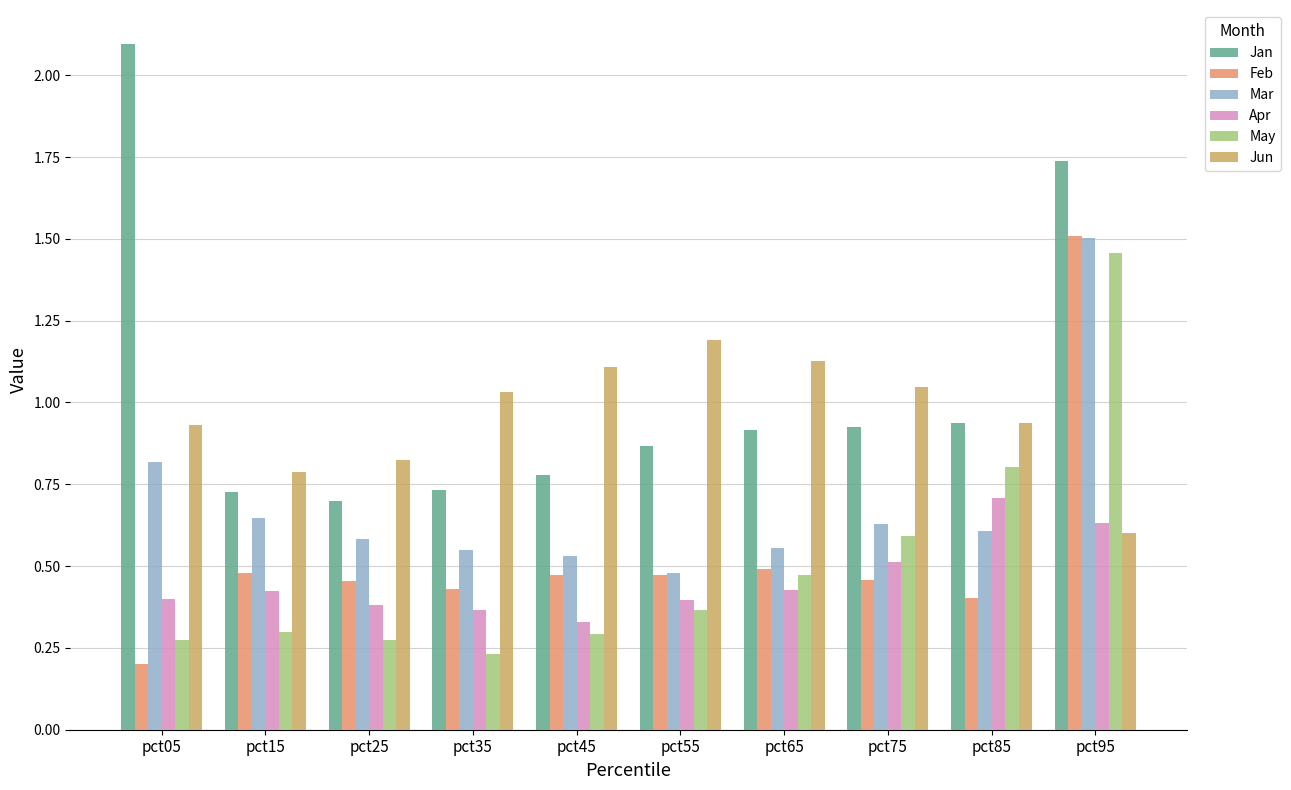

How many groups of bars are there?

10